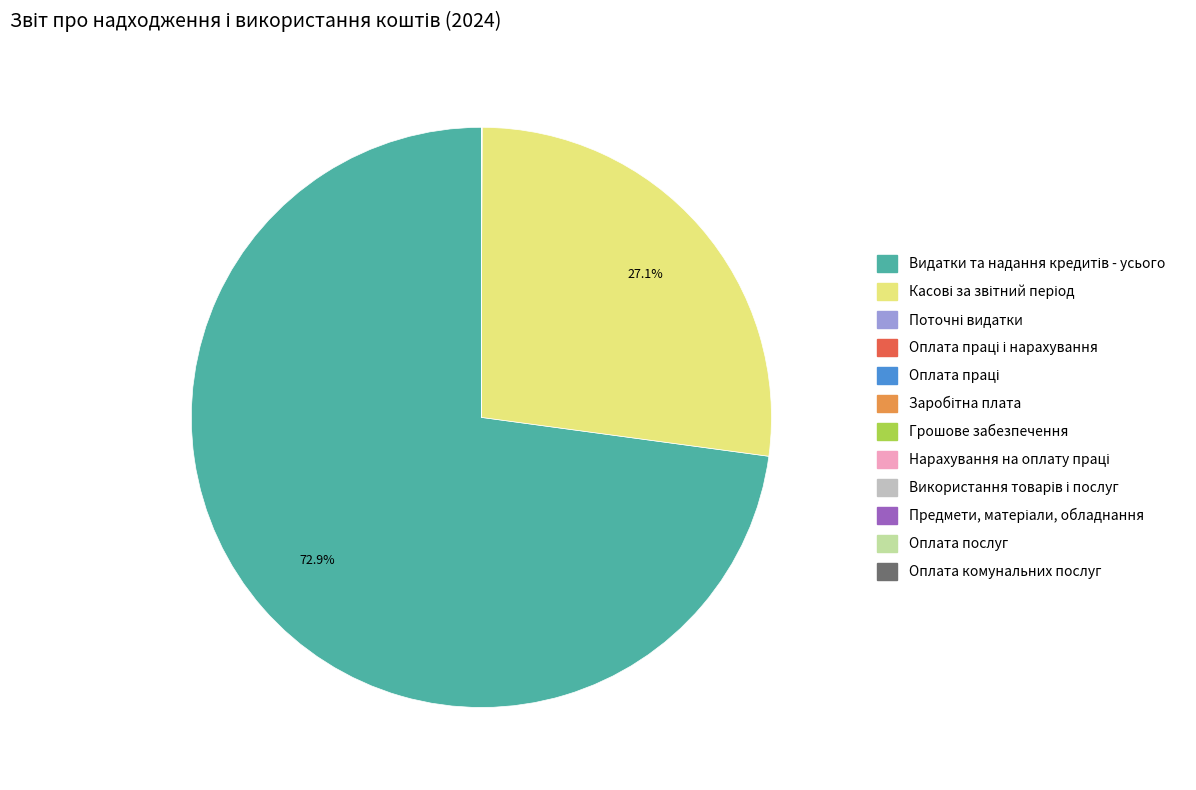

Does any single category account for the majority?

Yes